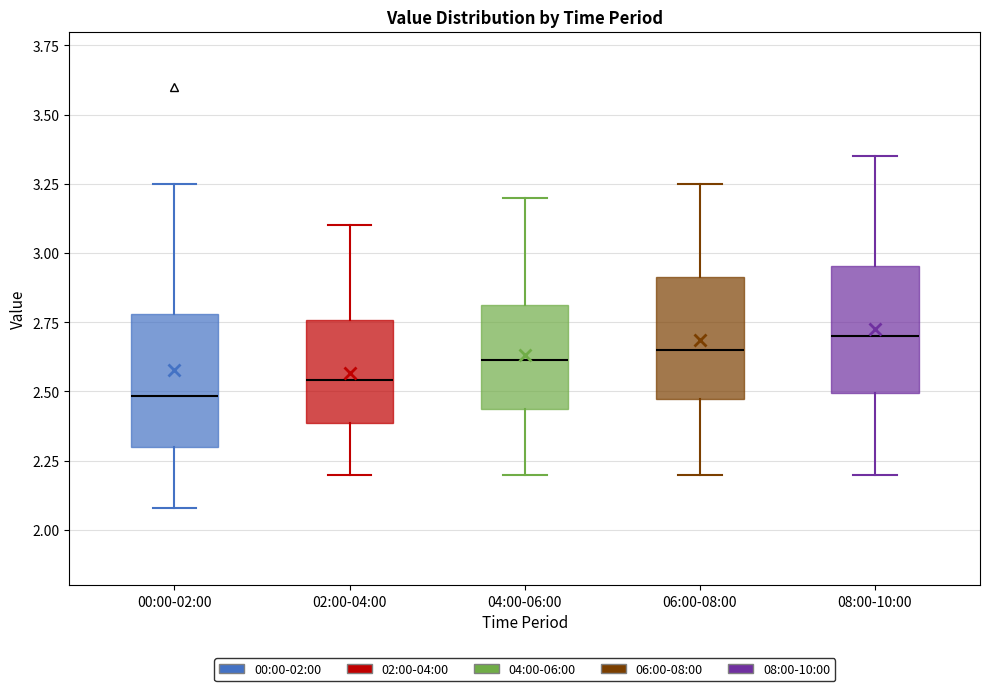

Where is the lower edge of the box for 04:00-06:00 on the y-axis? The values are not printed on the chart, so give them approximately, as read against the axis.

2.45